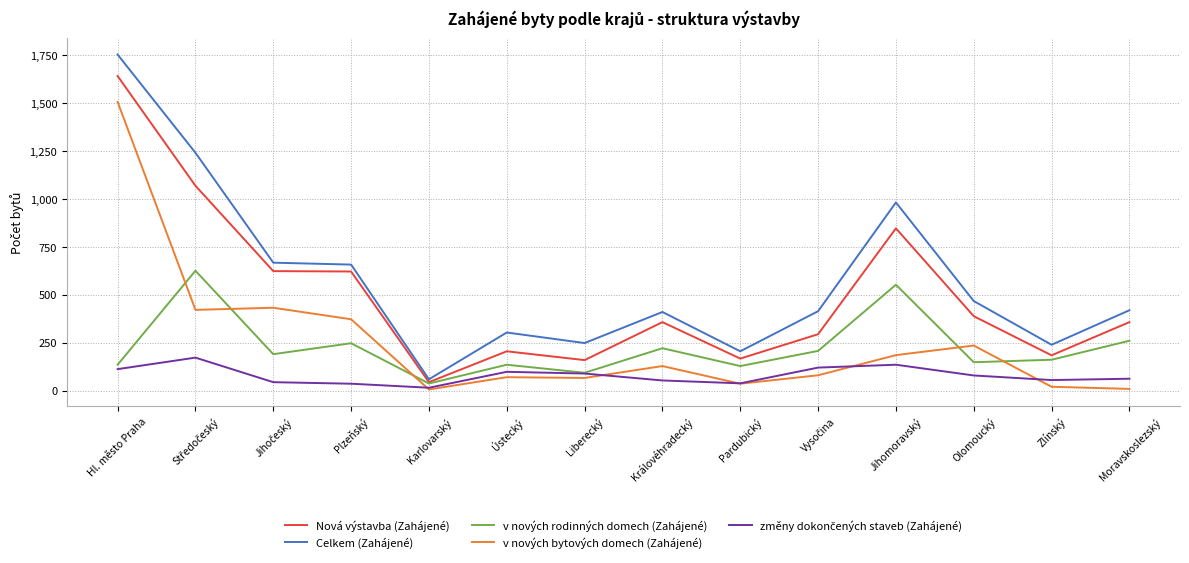

Read the v nových rodinných domech (Zahájené) value at Ústecký.

135